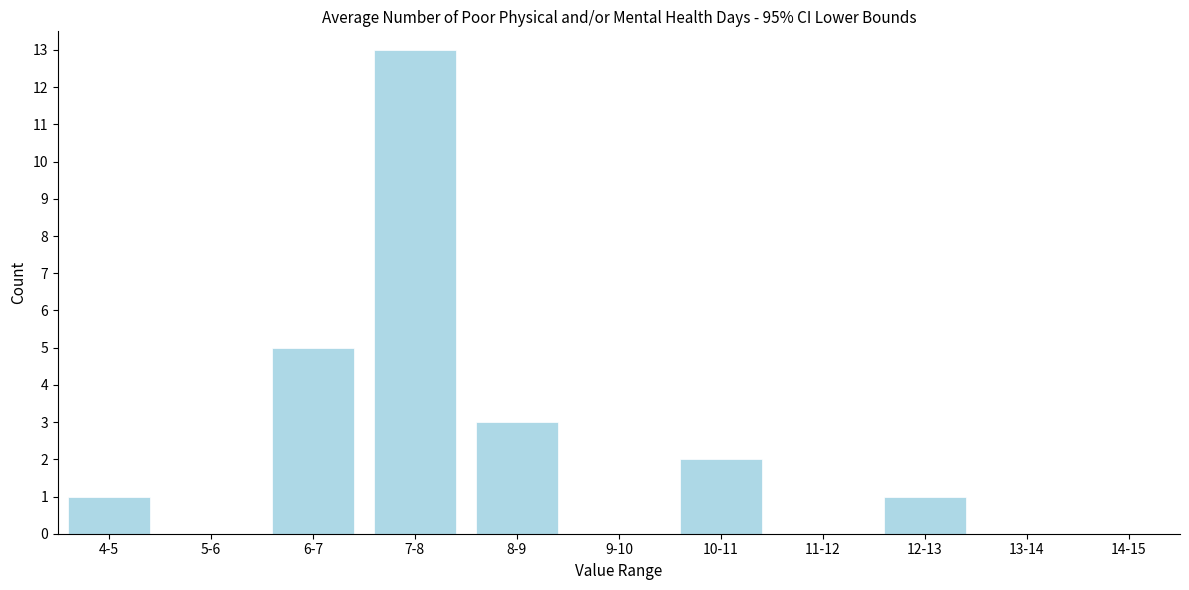

Reading left to right, transcribe all the data shown in this chart.

4-5=1	5-6=0	6-7=5	7-8=13	8-9=3	9-10=0	10-11=2	11-12=0	12-13=1	13-14=0	14-15=0